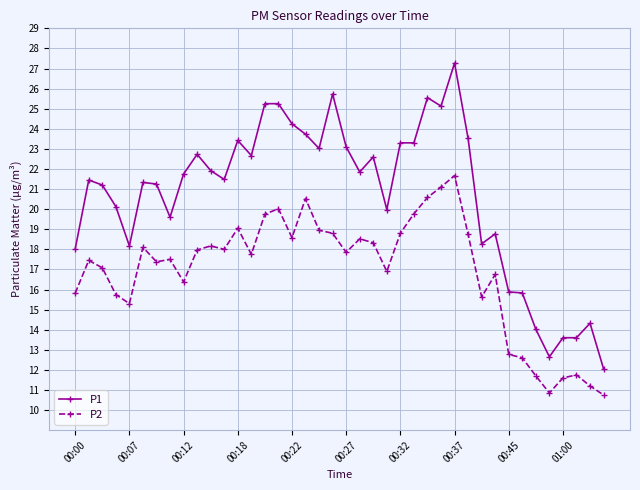

True or false: P1 and P2 cross at least once.

False